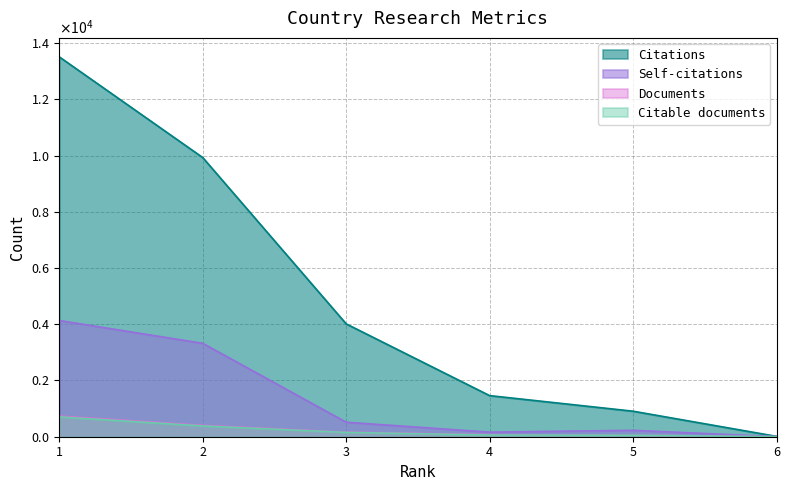

Does the chart have visible grid lines?

Yes